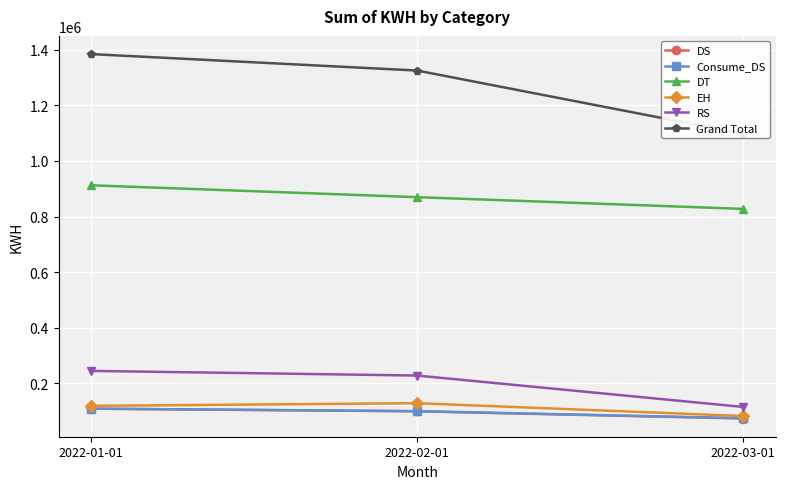

What is the maximum value for DS?

108610